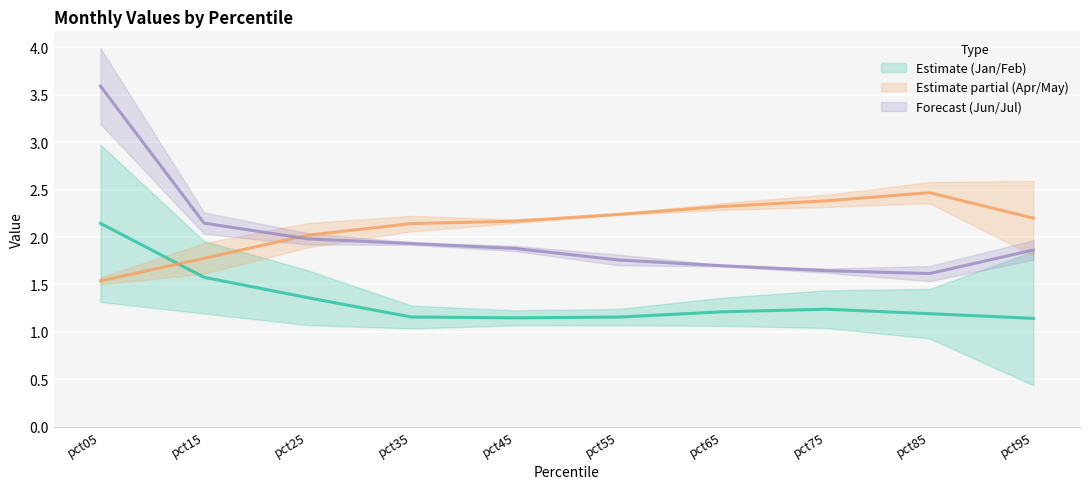

Which series has the largest range (max minus min)?

Forecast (Jun/Jul) (mid)